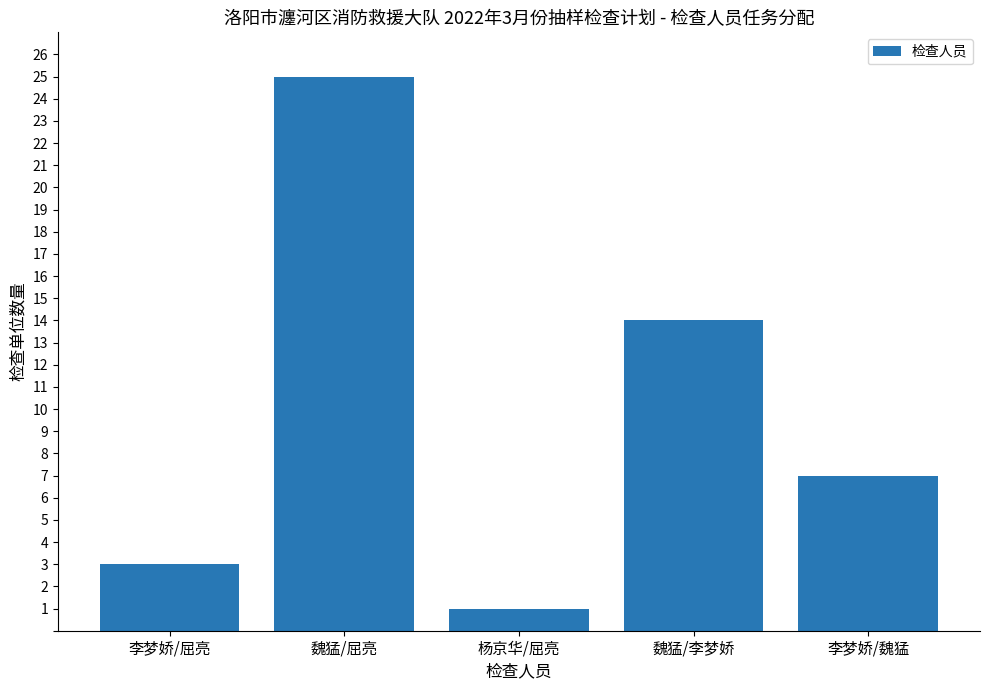

Reading right to left, transcribe all the data shown in this chart.

李梦娇/魏猛=7	魏猛/李梦娇=14	杨京华/屈亮=1	魏猛/屈亮=25	李梦娇/屈亮=3